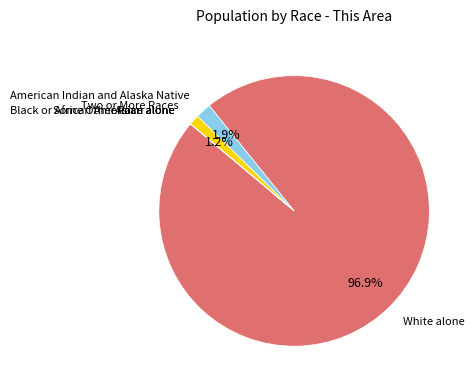

Is there any slice that represents more than half of the pie?

Yes